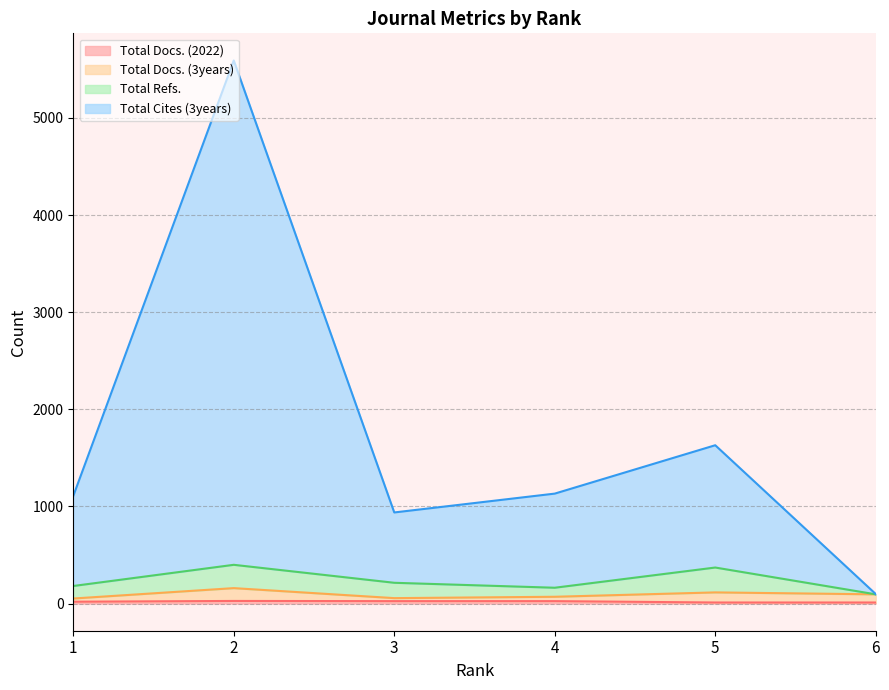

How many lines are shown in the chart?

4